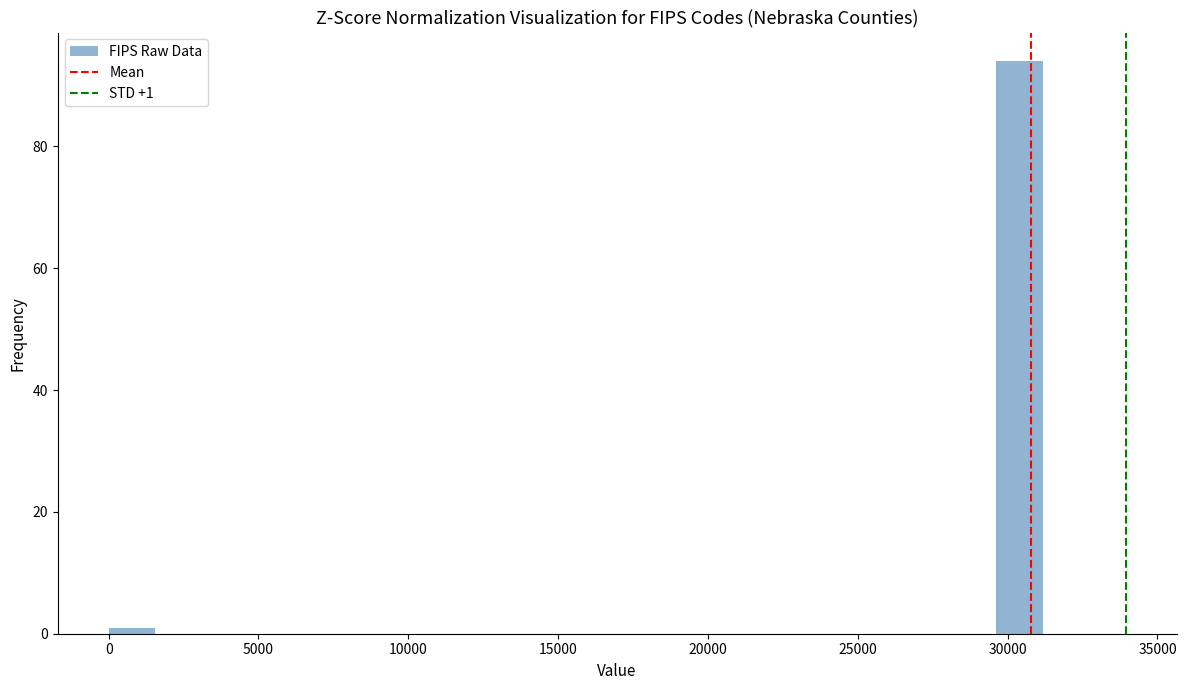

Read against the x-axis, roughly where is the centre of the tallest bar?

30500